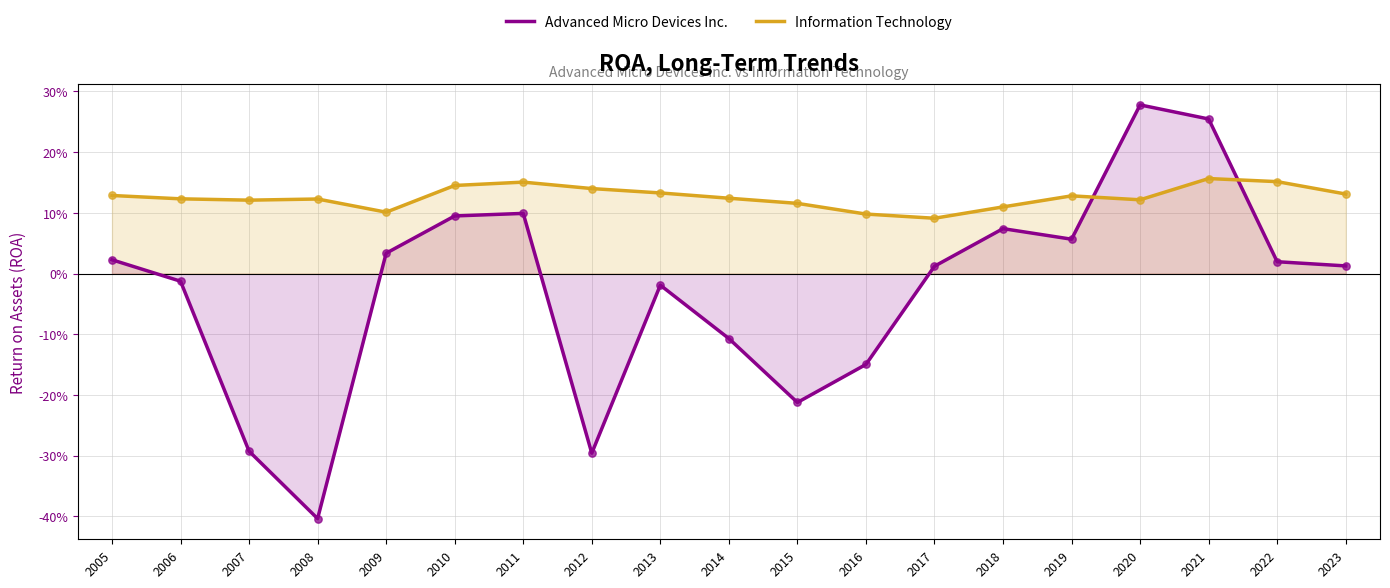

Which series contains the lowest Y value?

Advanced Micro Devices Inc.